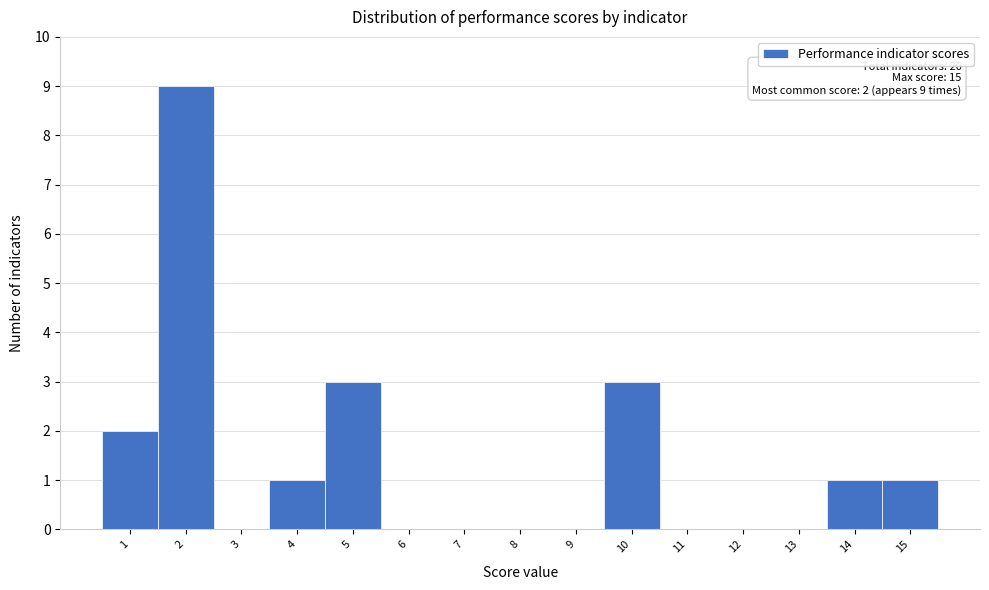

Over which range of the x-axis is the bar tallest?

1.5 to 2.5